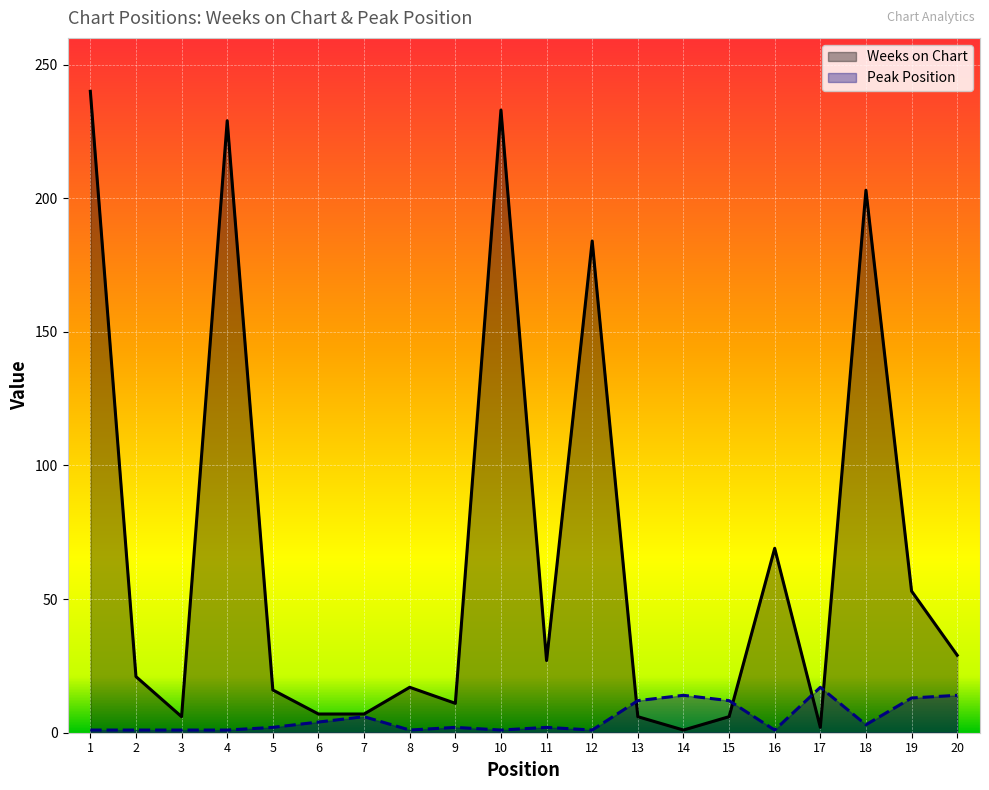

Which category has the lowest value across all series?

14